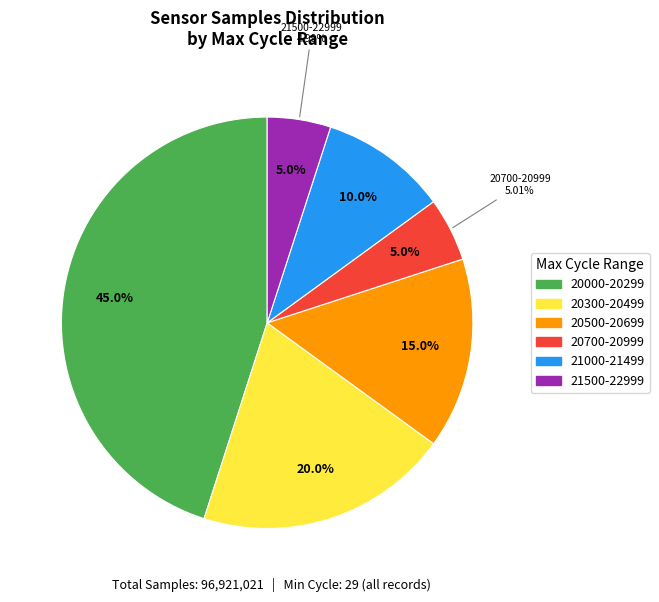

The 29 slice represents 18% of the pie. True or false?

False